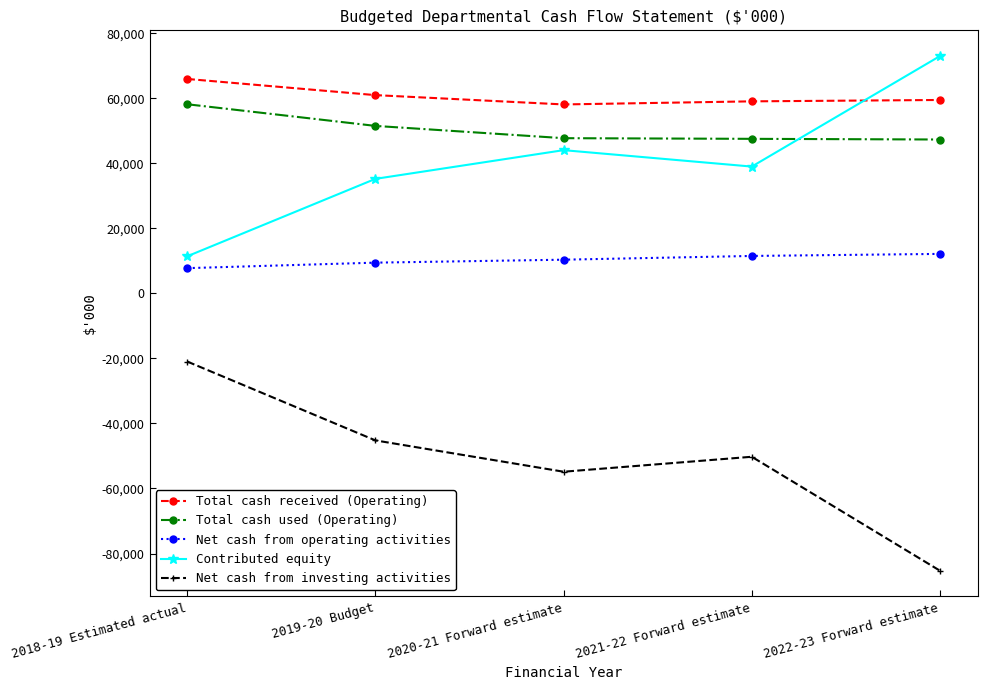

What is the value of the Net cash from operating activities point at the 3rd from the left?

10379